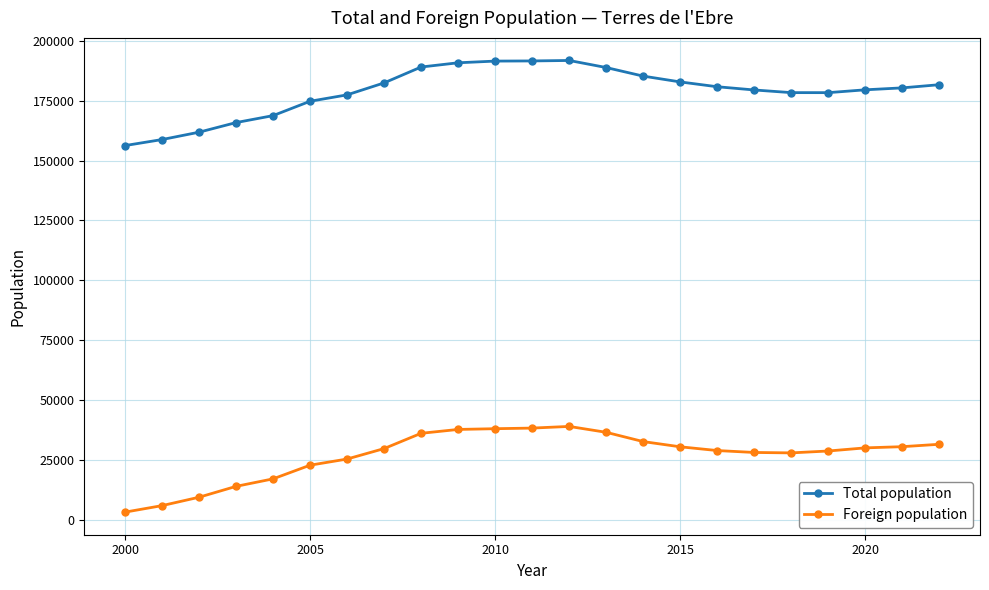

What is the value of the Foreign population point at the 2nd from the left?

5918